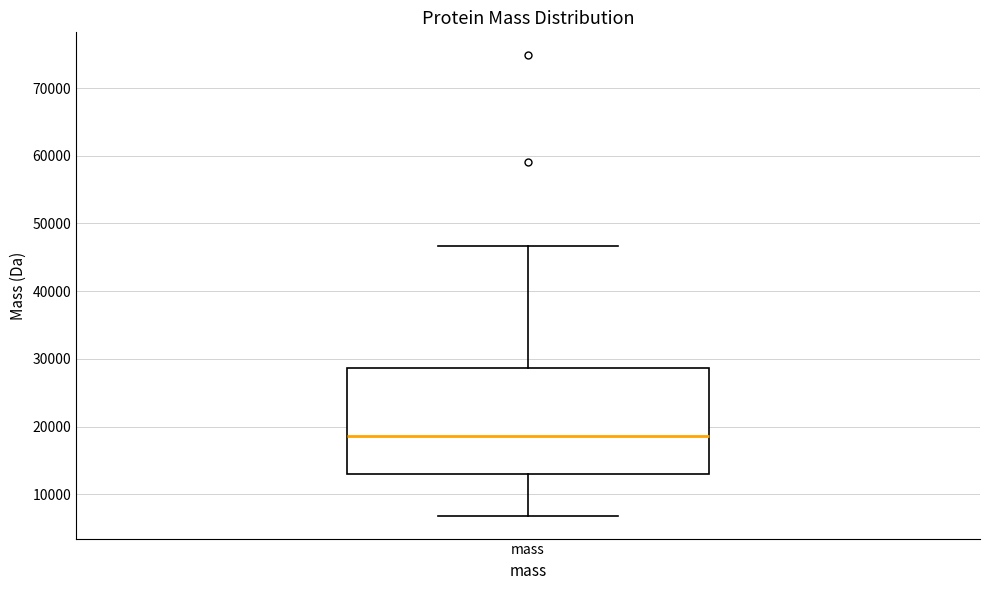

Transcribe this box plot: give where the median line is, the range the box spans, and where the two whiskers end, as read against the y-axis. The values are not printed on the chart, so give them approximately, as read against the axis.

median 19000, box 13000 to 29000, whiskers 7000 to 47000